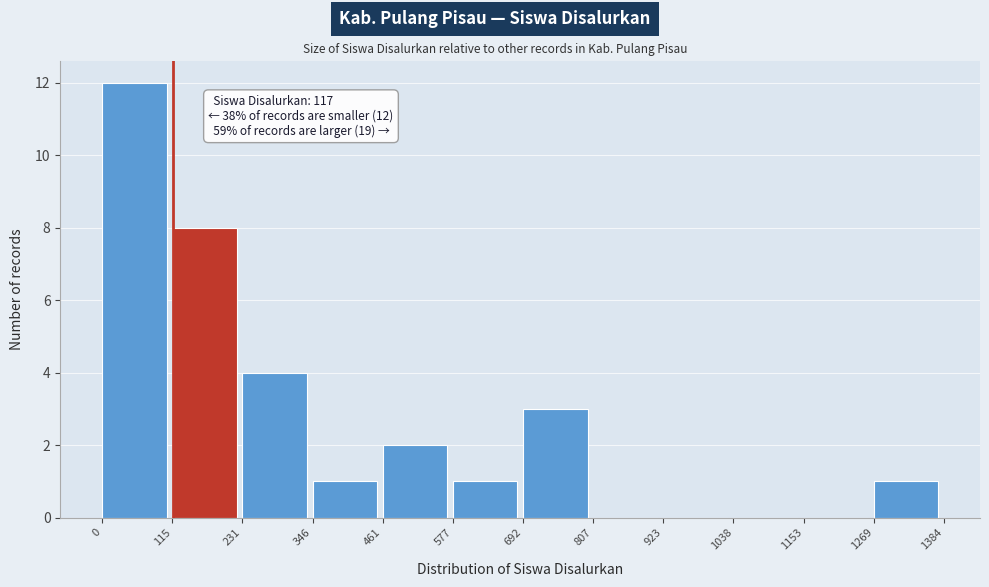

Which range on the x-axis has the tallest bar?

0 to 115